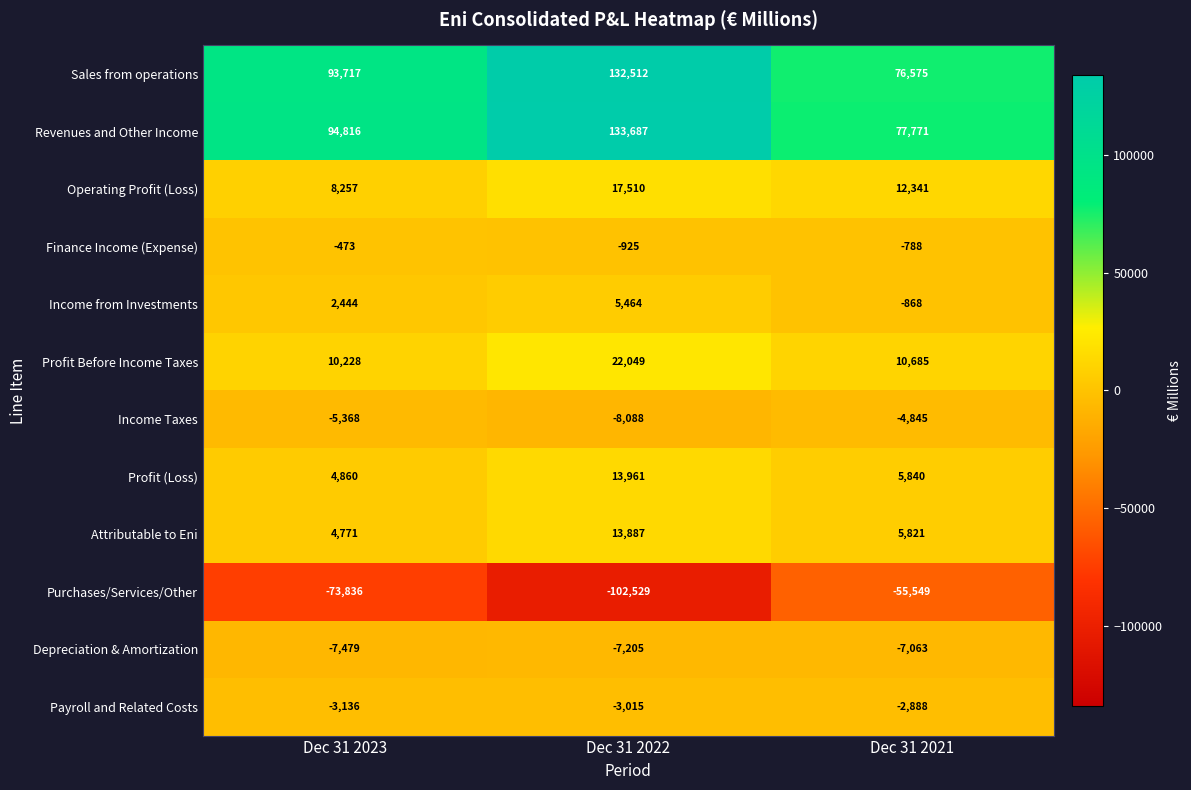

What is the sum of all Attributable to Eni values?

24479